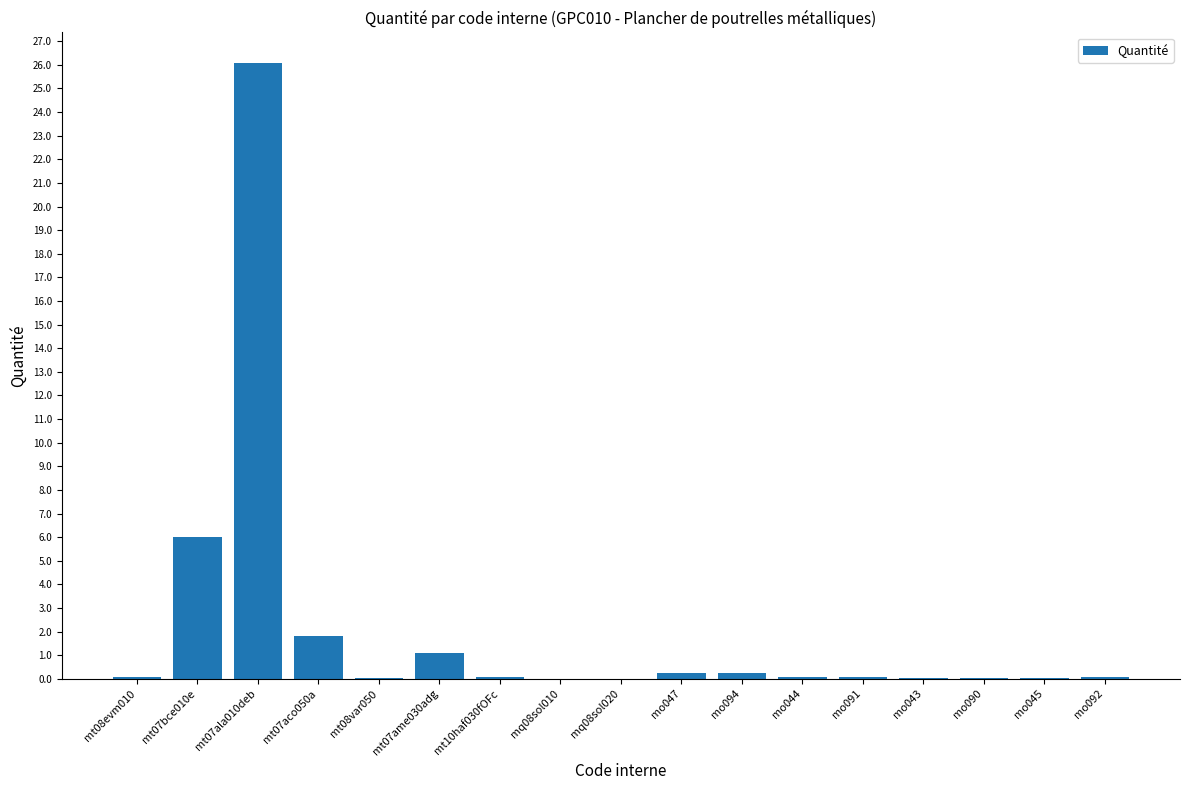

What is the sum of all values?

36.0